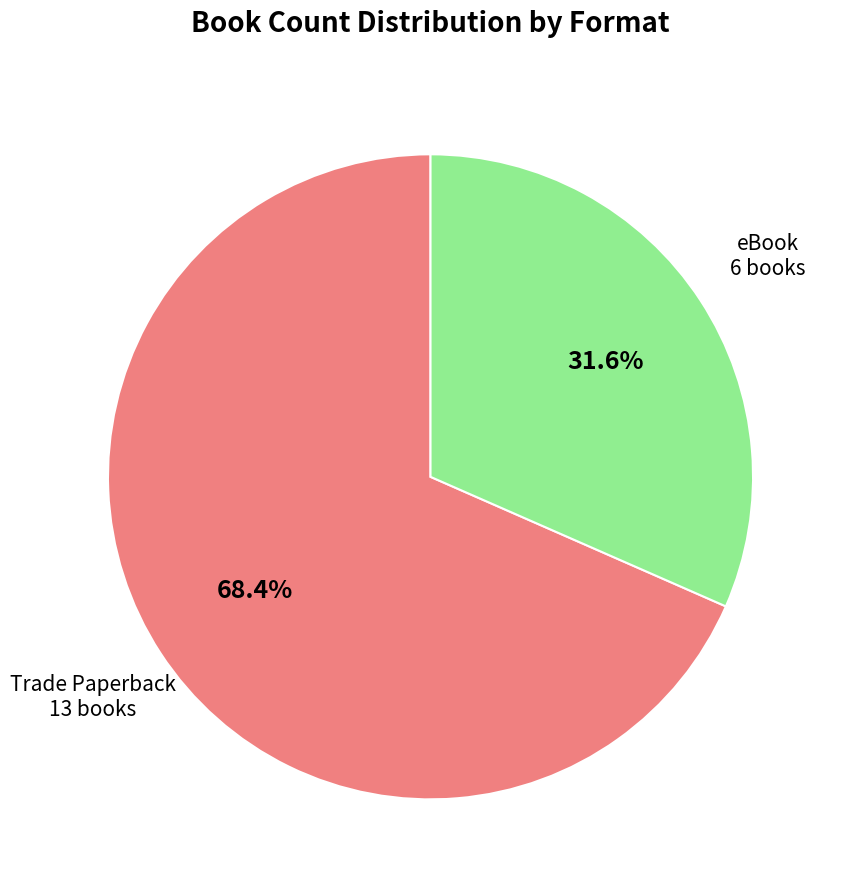

To the nearest percent, what percentage of the pie is eBook?

32%